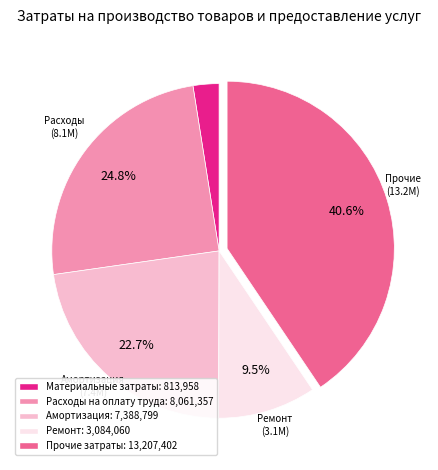

To the nearest percent, what is the average slice percentage?

20%